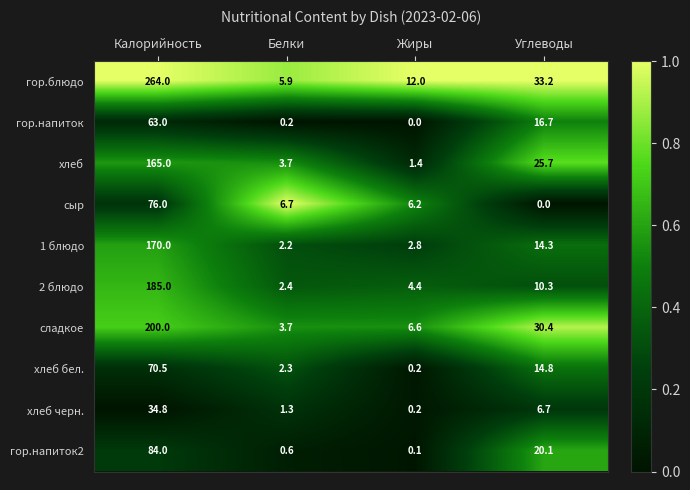

Is the value of гор.напиток at Белки greater than the value of хлеб черн. at Калорийность?

No